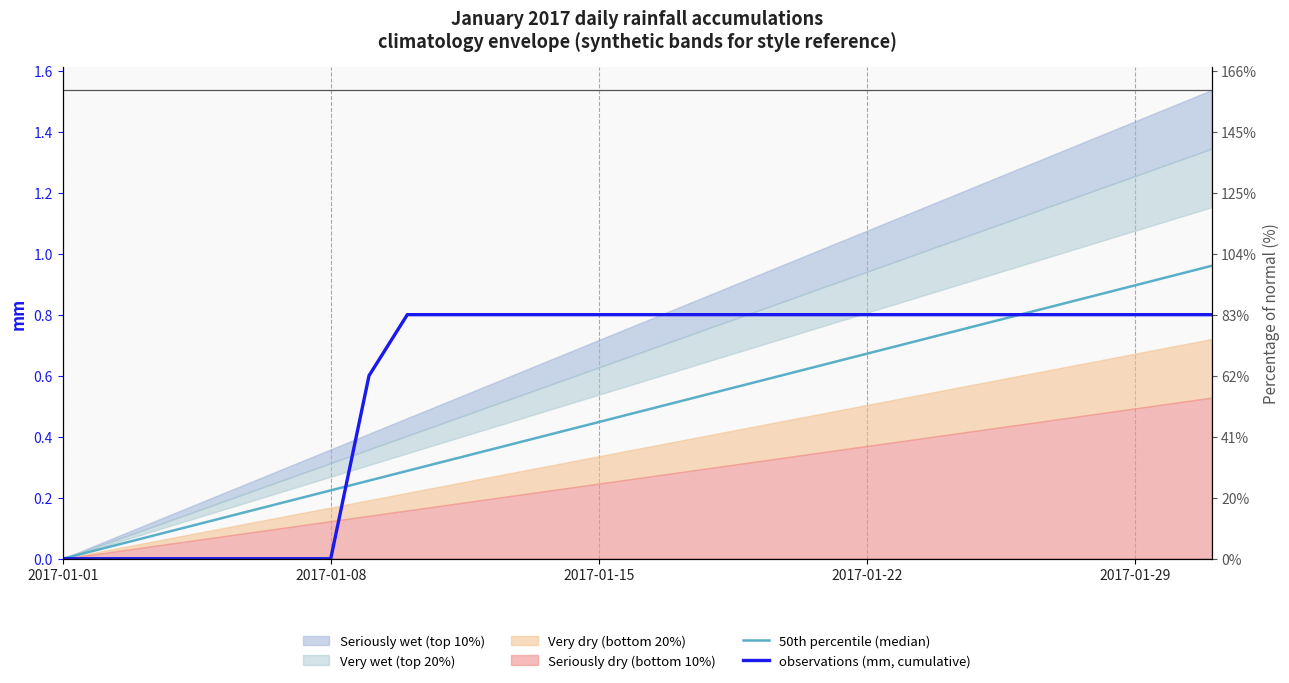

Rank the series by their average value, from highest to lowest.

observations (mm, cumulative), 50th percentile (median)